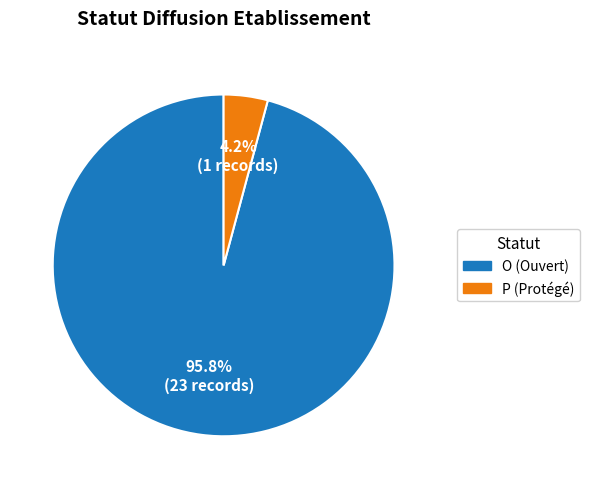

Is there a majority slice in this chart?

Yes